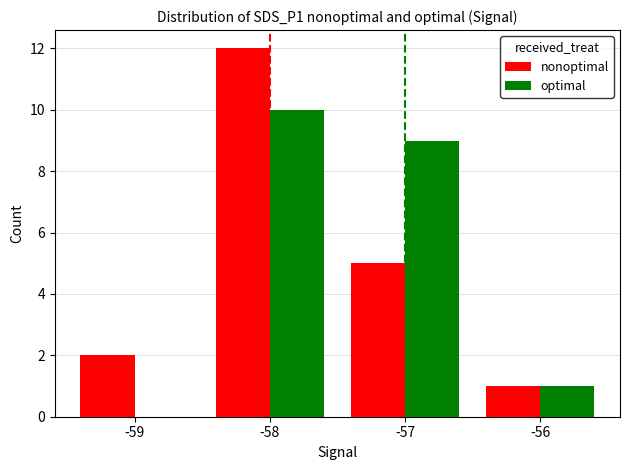

Reading left to right, what are all the values shown in this chart?

nonoptimal: 2	12	5	1
optimal: 0	10	9	1